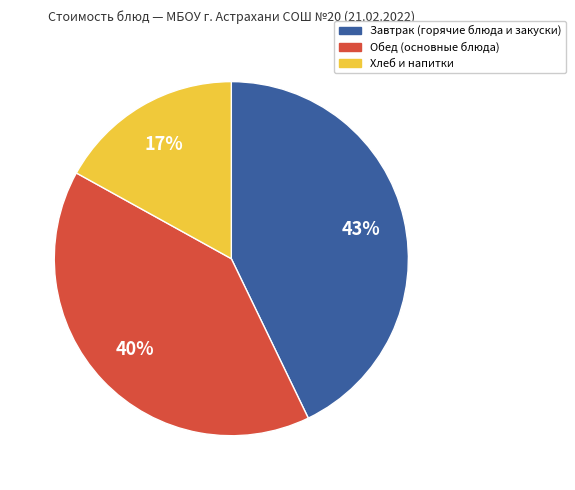

To the nearest percent, what is the combined percentage of Завтрак (горячие блюда и закуски) and Обед (основные блюда)?

83%